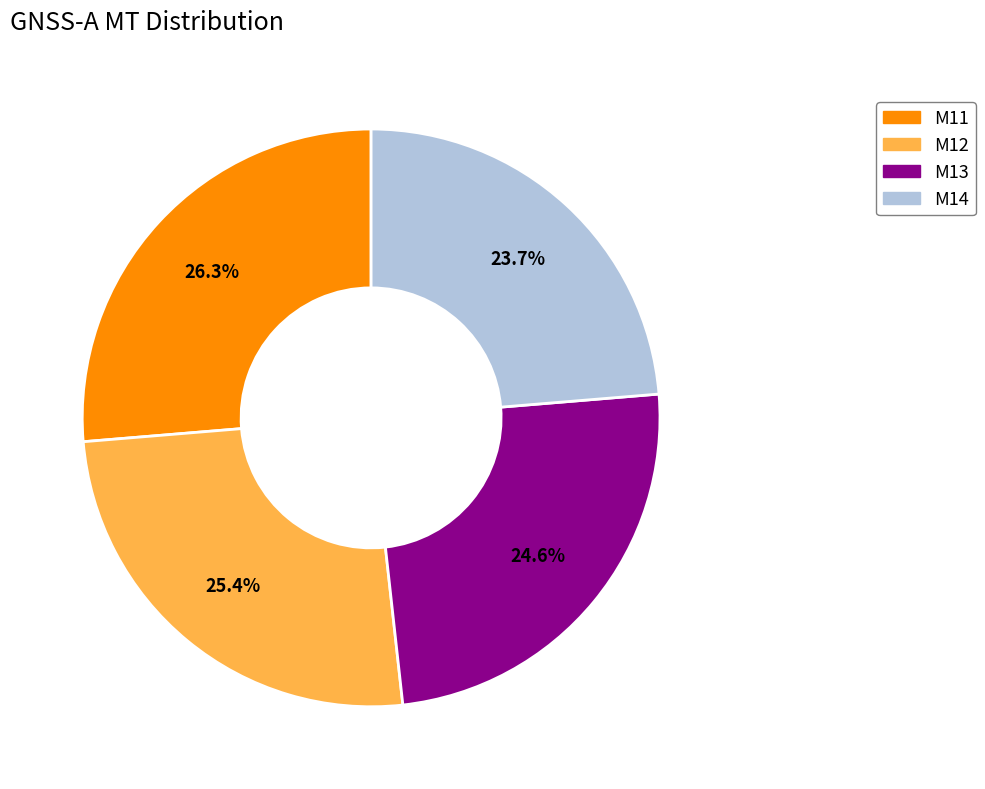

Does any single category account for the majority?

No